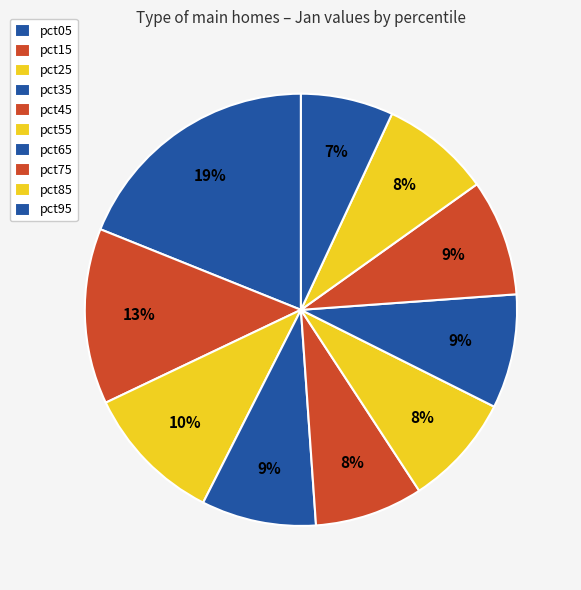

Count the number of slices in the pie.

10